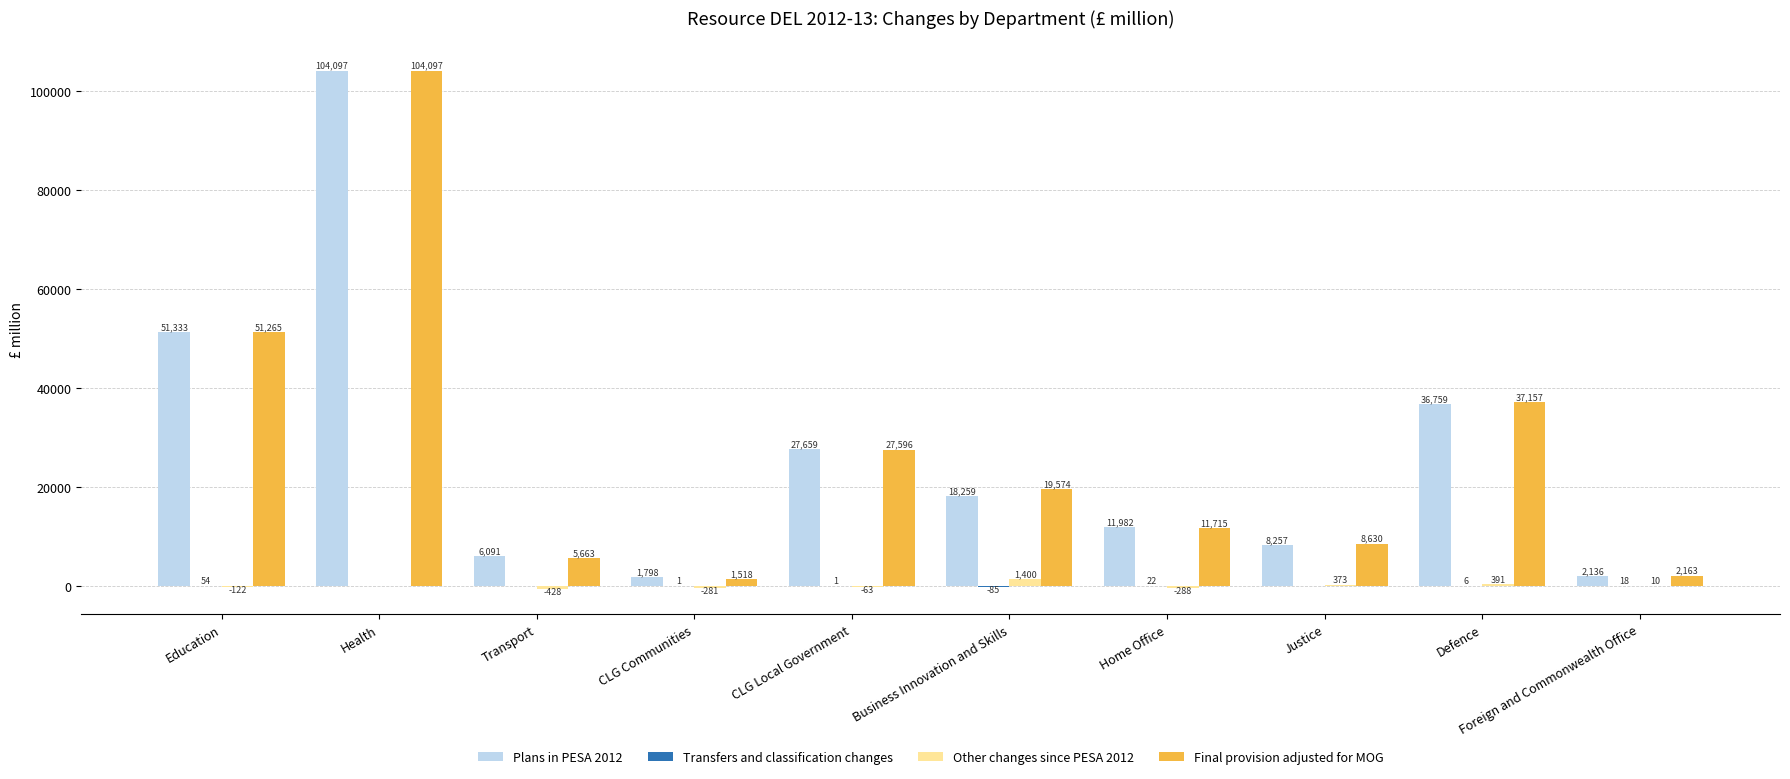

True or false: Other changes since PESA 2012 has a value of 391 at Defence.

True